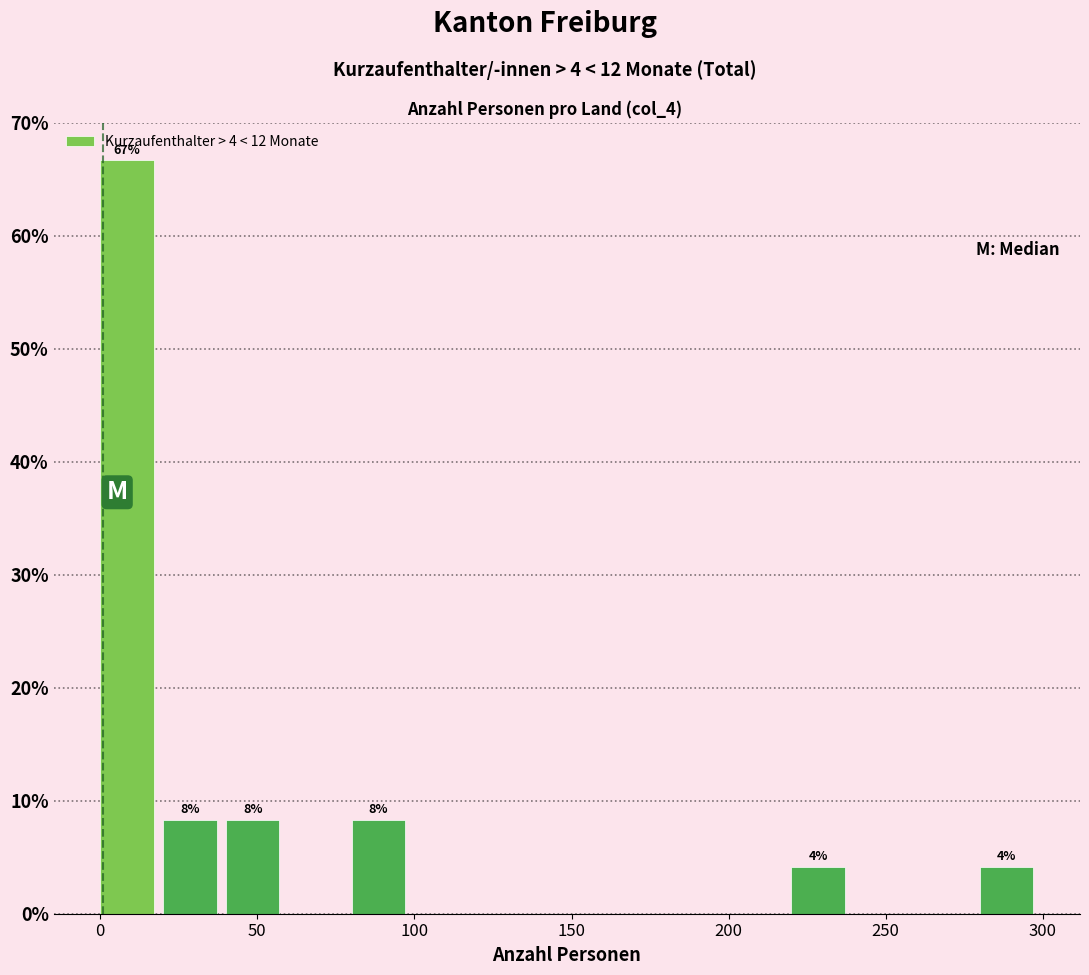

Over which range of the x-axis is the bar tallest?

0 to 20